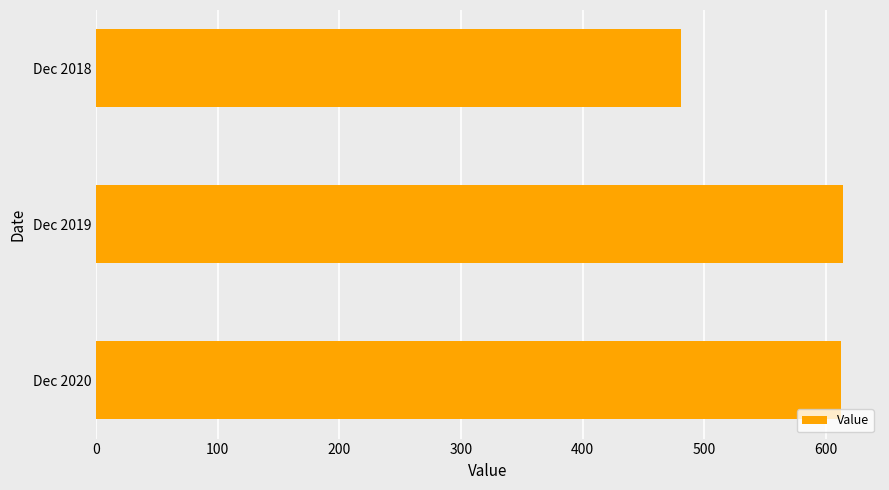

What is the change in value from Dec 2019 to Dec 2018?

-133.1